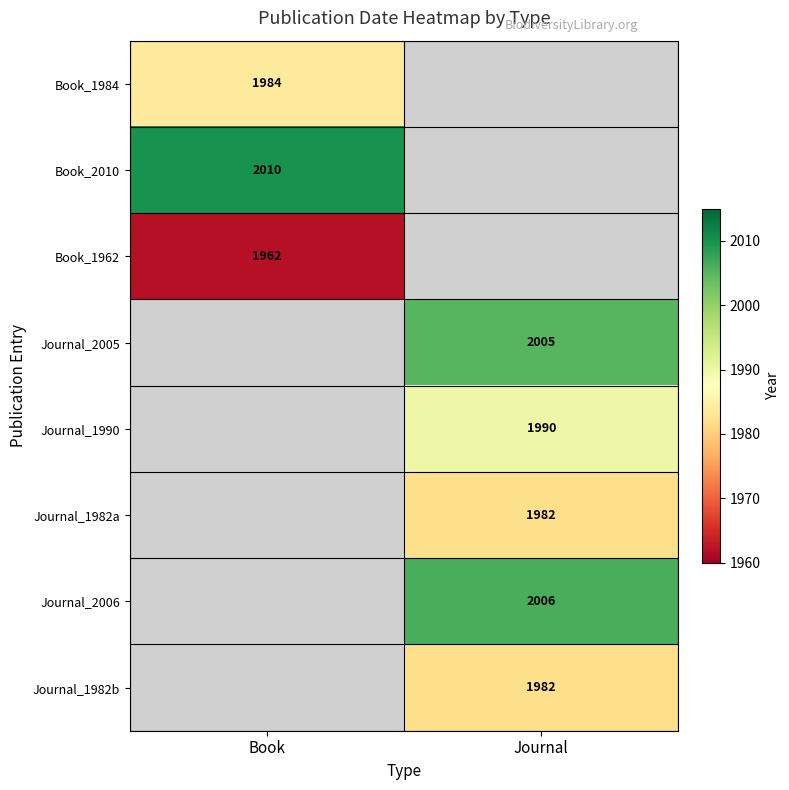

The Journal_1982b series shows 1982 at Journal. True or false?

True